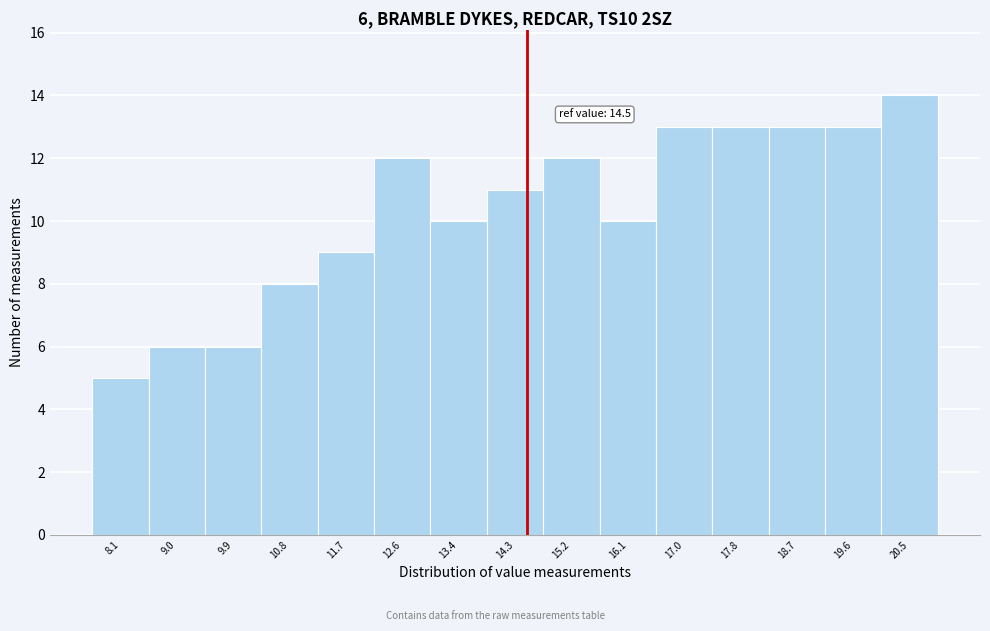

Over which range of the x-axis is the bar tallest?

20.0 to 20.9